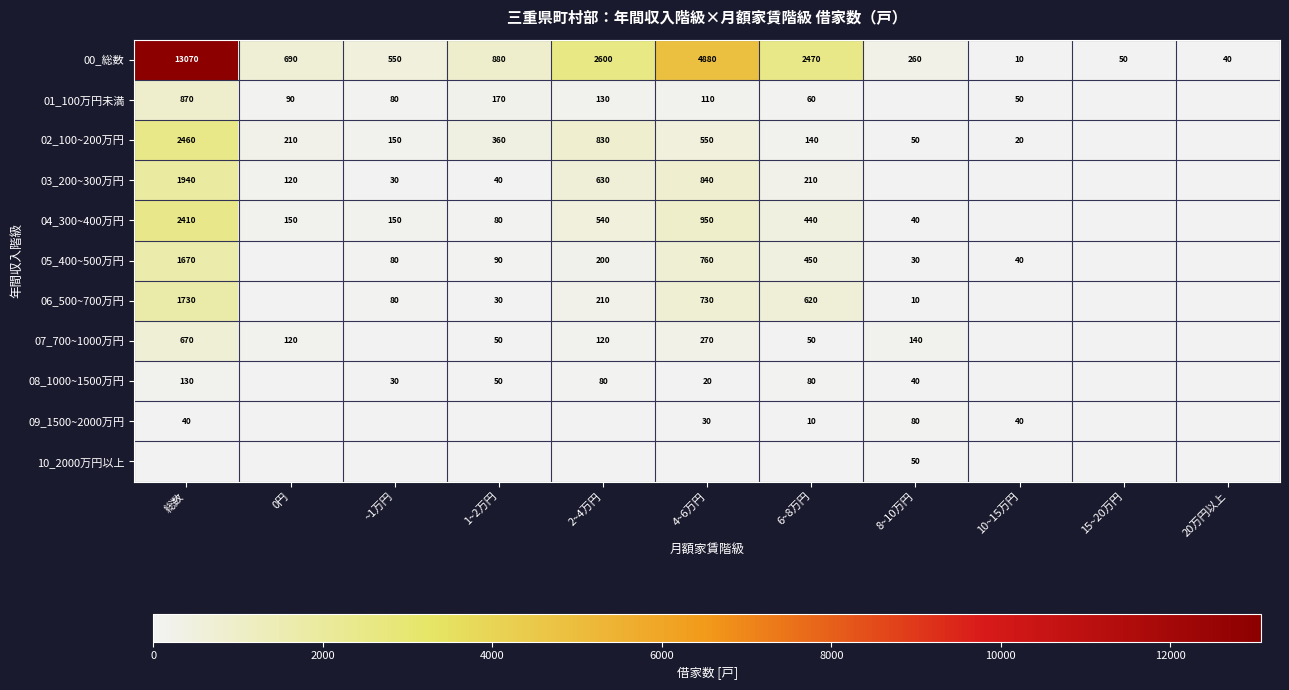

What is the total value across all series at 1~2万円?

1750